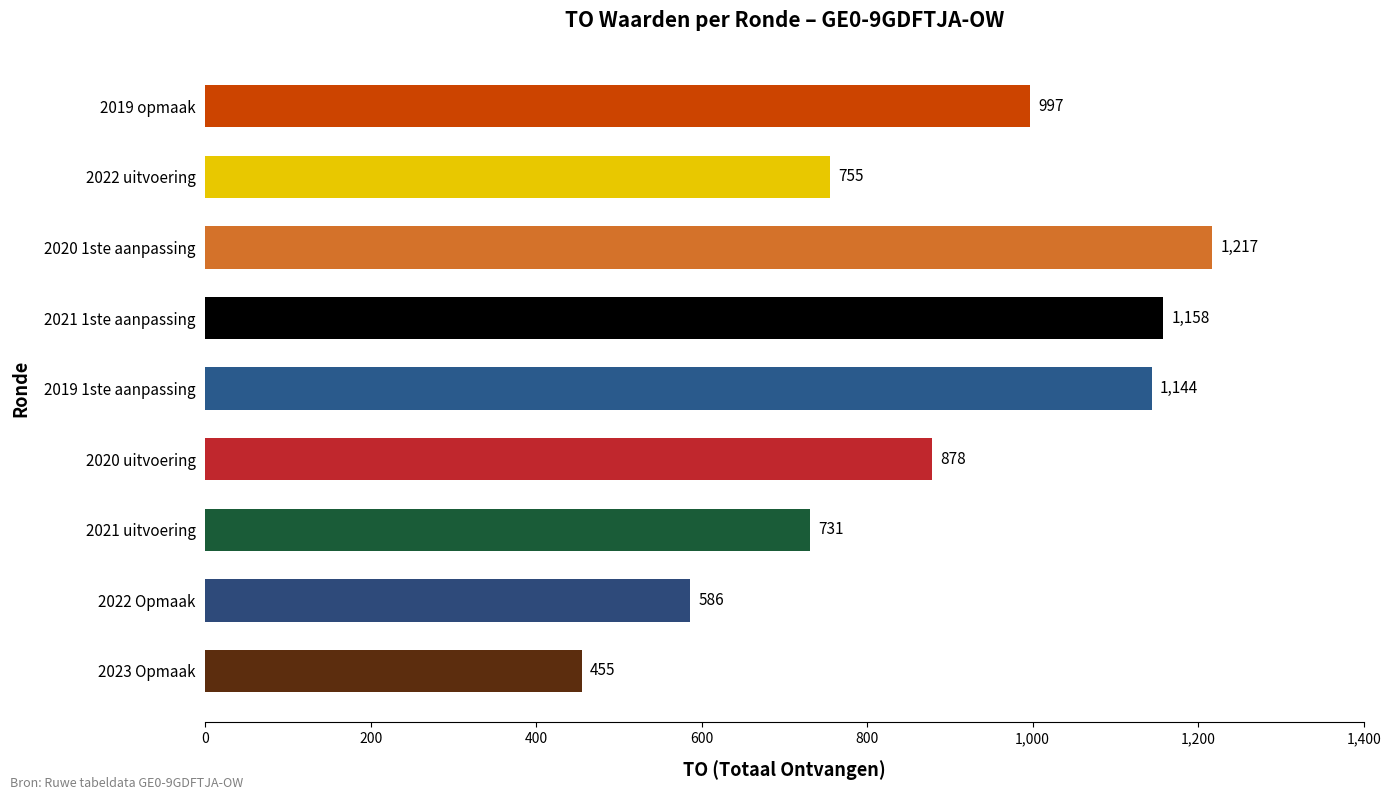

What is the sum of the values at 2021 1ste aanpassing and 2021 uitvoering?

1889